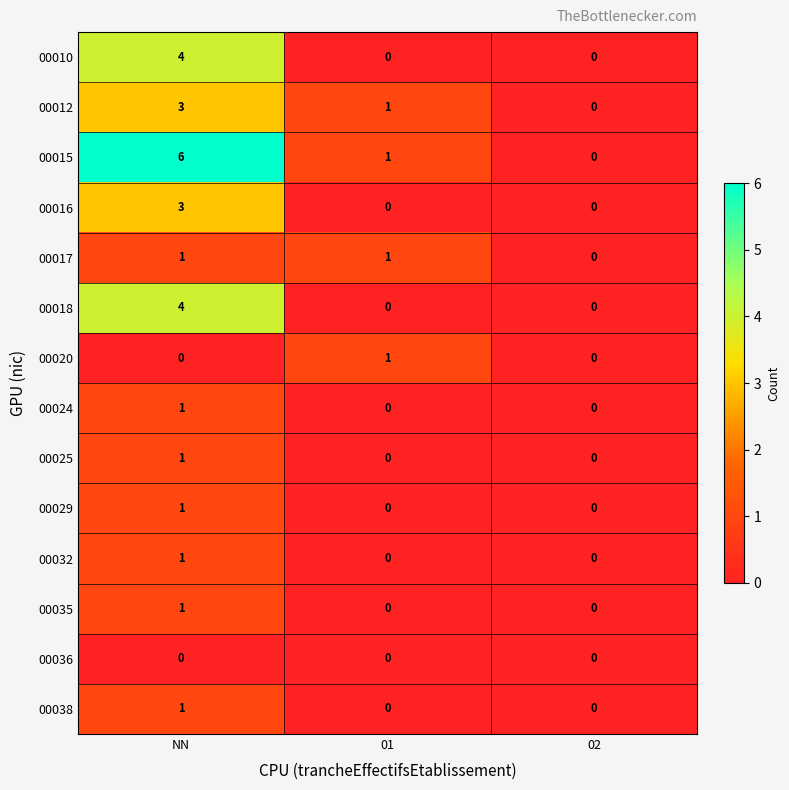

The 00024 series shows 1 at NN. True or false?

True